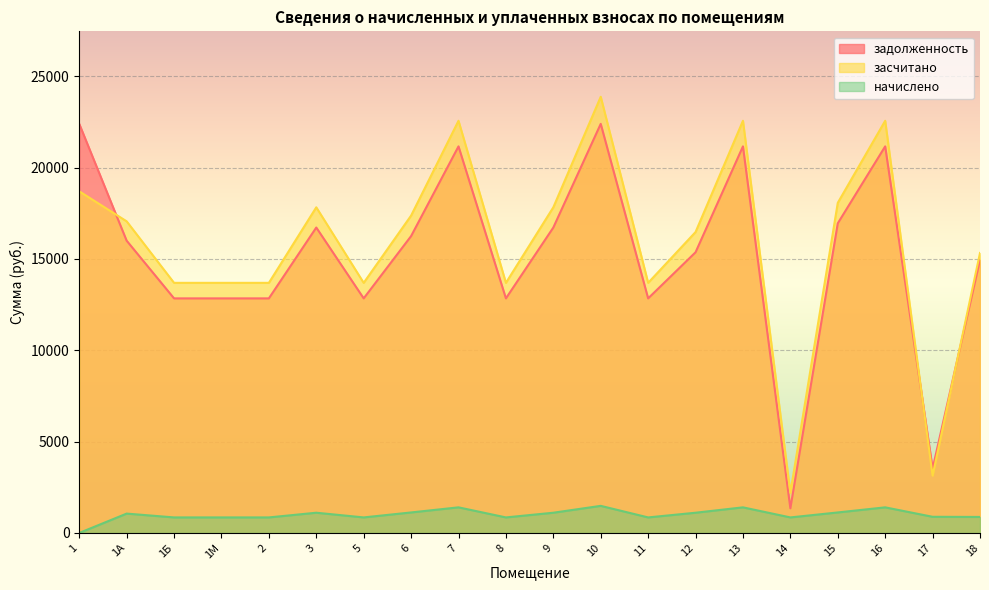

How many distinct data groups are displayed?

3